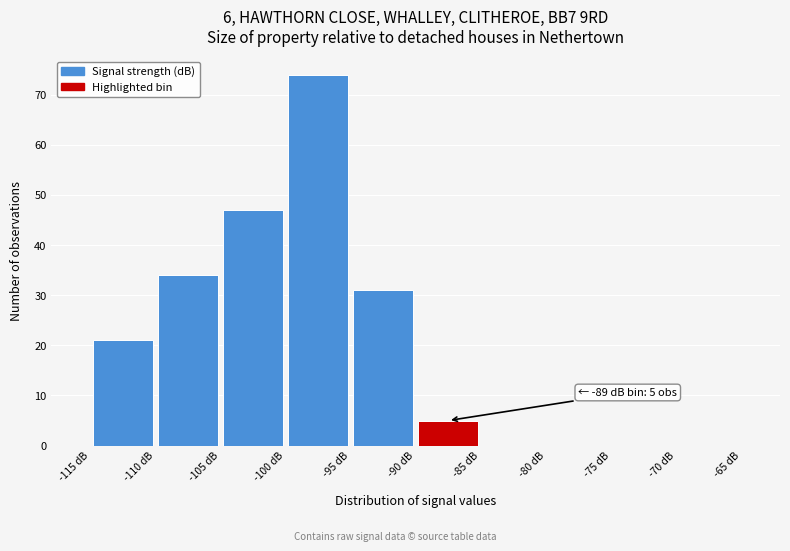

Which range on the x-axis has the tallest bar?

-100 to -95